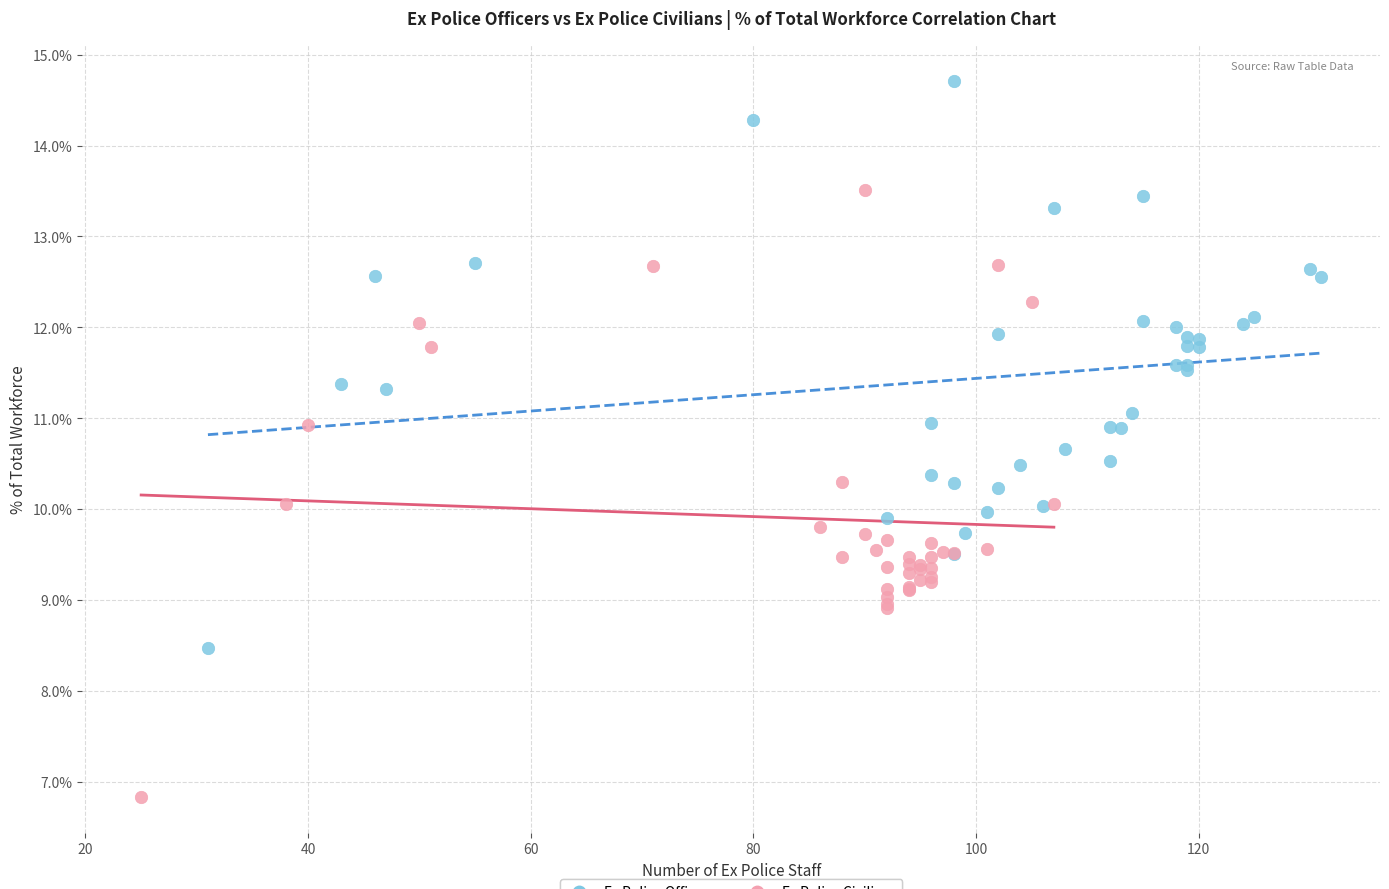

Which series reaches the minimum Y coordinate?

Ex Police Civilians